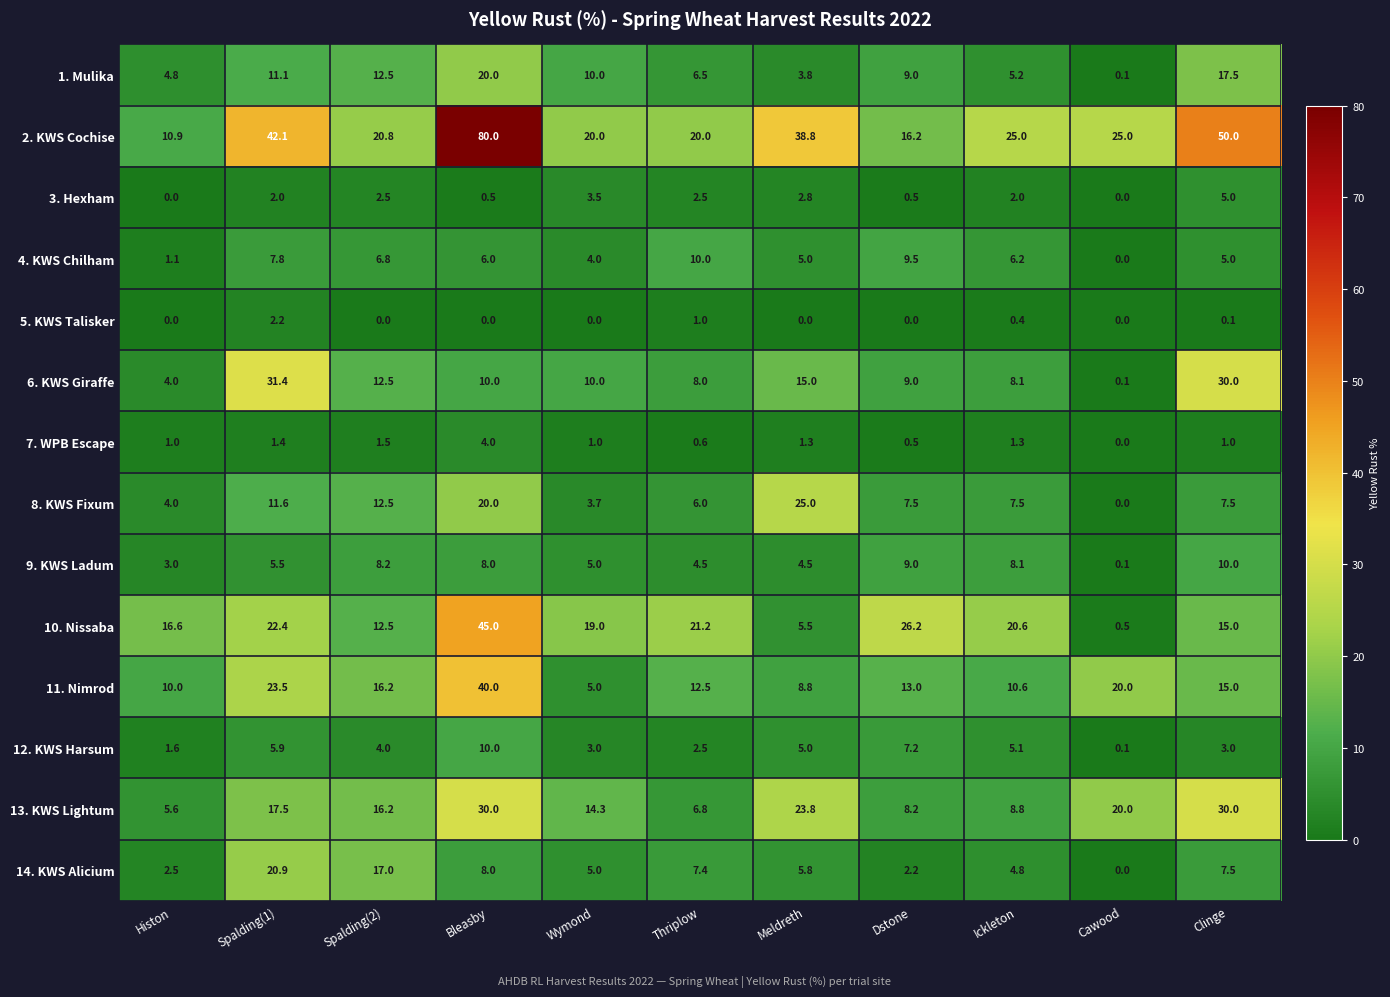

What is the spread (max minus min) of values at Cawood?

25.0